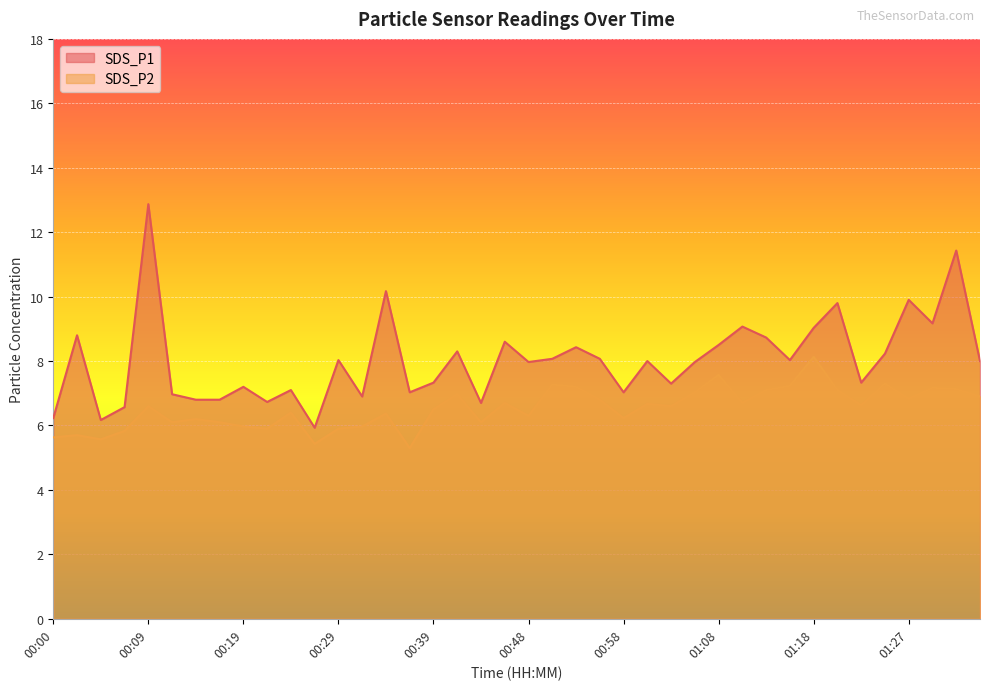

What is the label of the 30th point from the left?

01:10